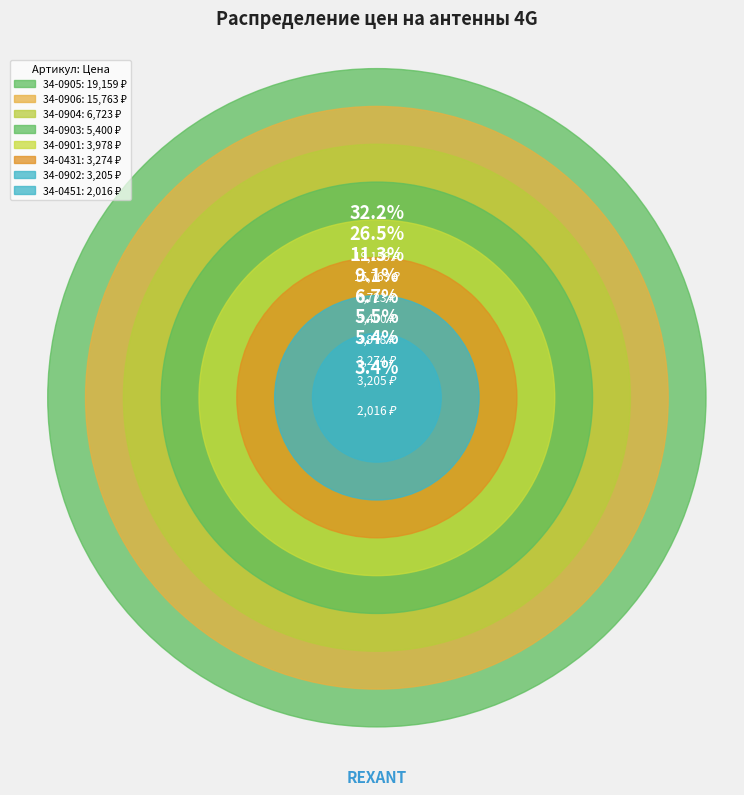

To the nearest percent, what portion does 34-0902 represent?

5%